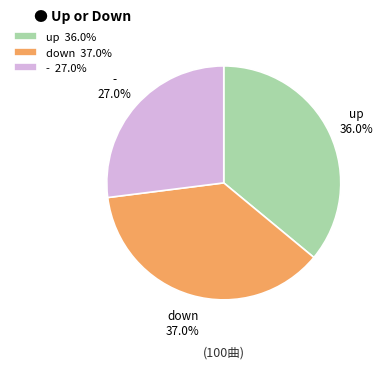

To the nearest percent, what portion does down represent?

37%